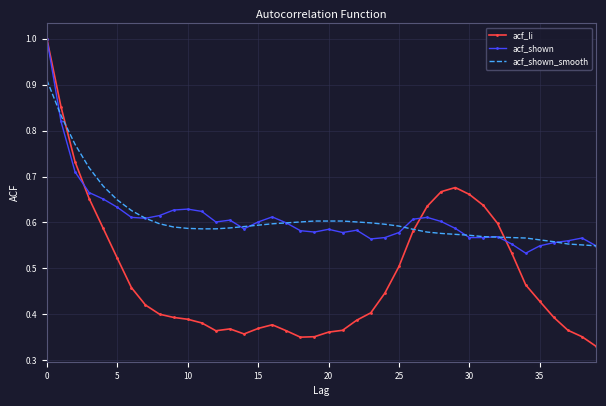

At how many categories does at least one series exceed 0?

40